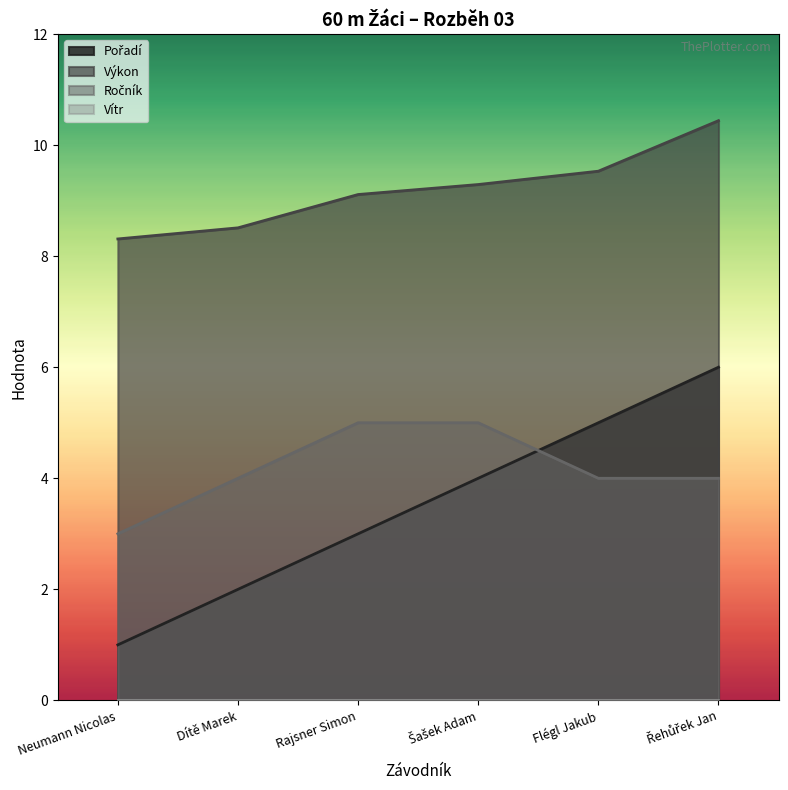

Which label corresponds to the smallest value in the chart?

Neumann Nicolas